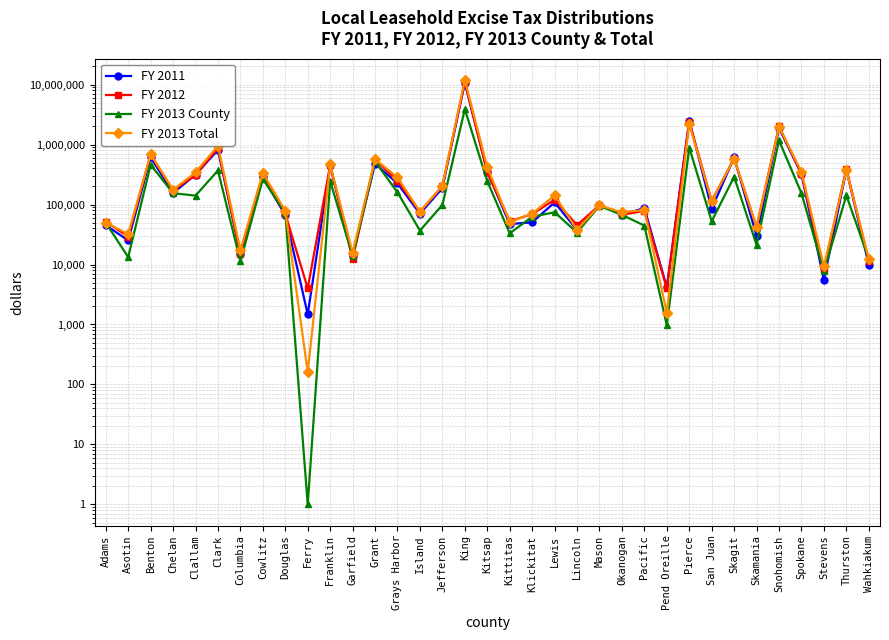

What is the sum of all FY 2011 values?

21084472.0